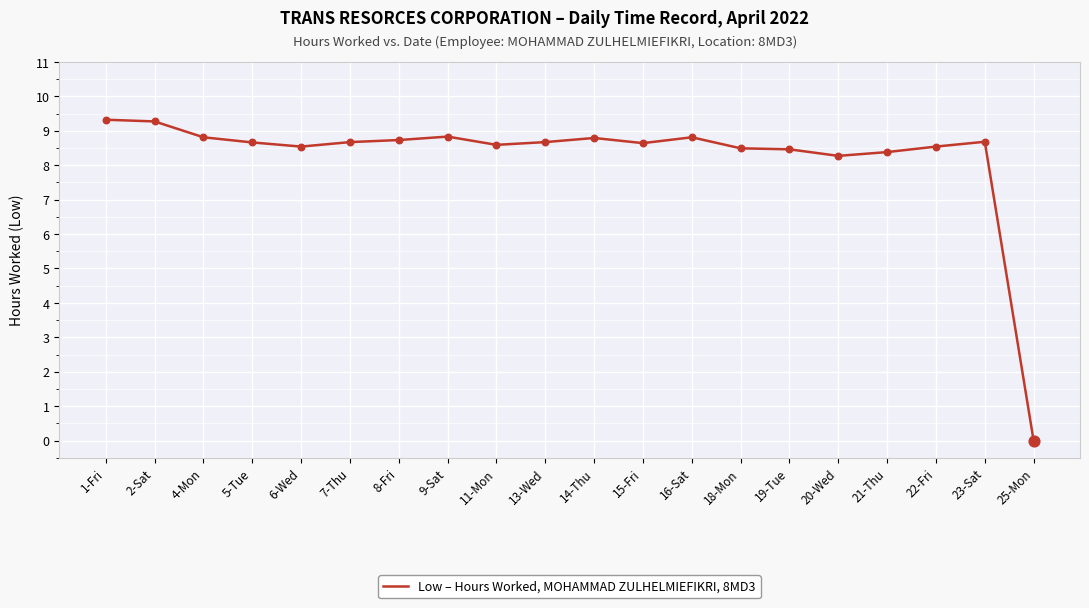

Approximately how many times larger is the value at 15-Fri compared to 23-Sat?

1.0